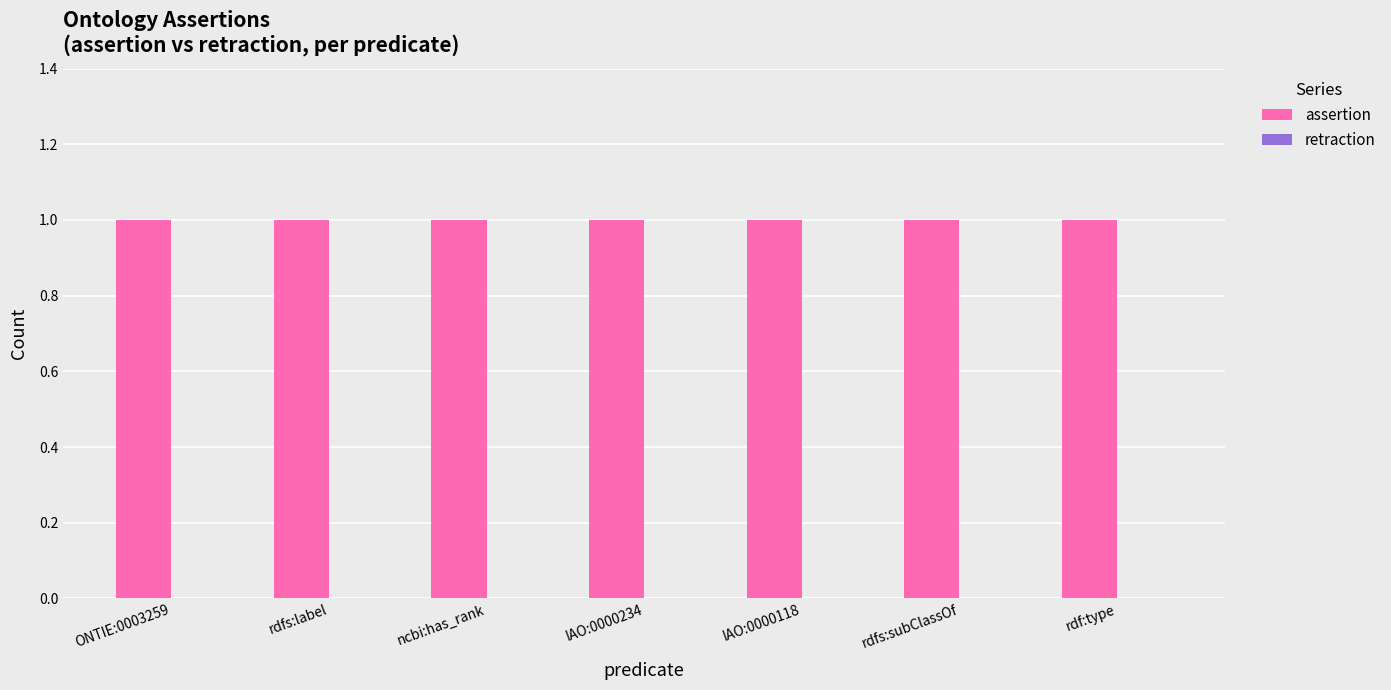

Between rdfs:label and rdf:type, which series saw the biggest shift?

assertion